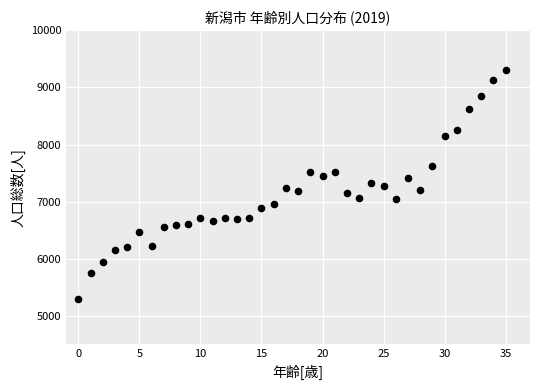

What is the range of Y values (max minus min)?

4004